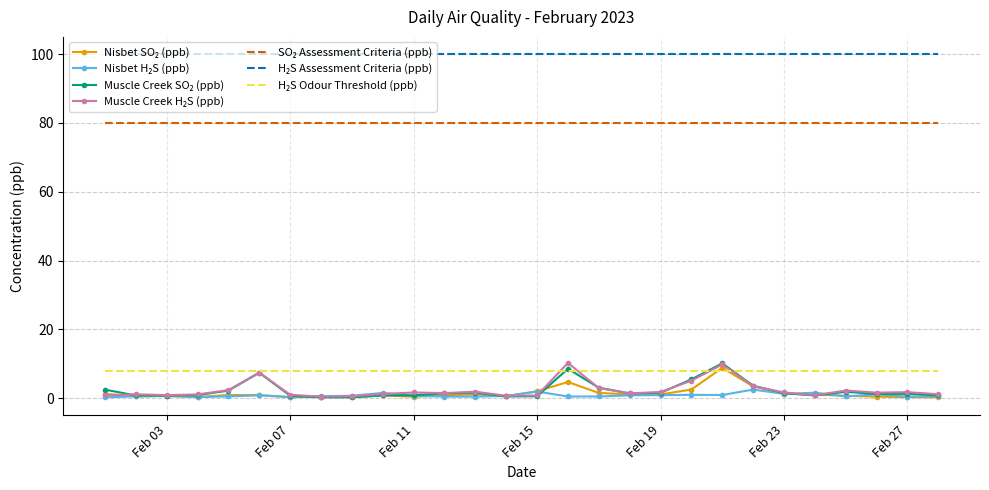

Which label corresponds to the largest value in the chart?

2023-02-16